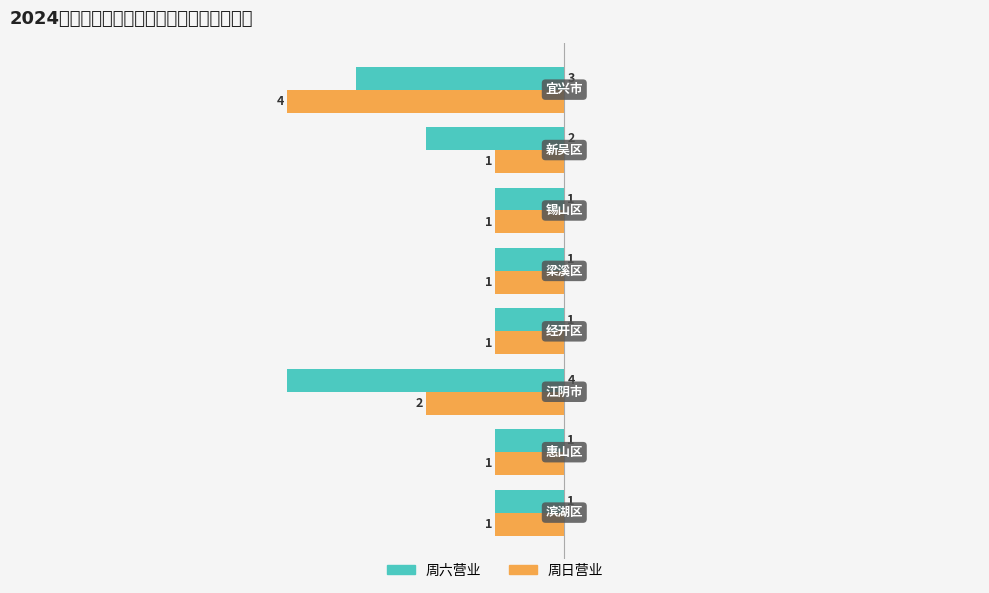

Reading left to right, list all the values displayed in this chart.

周六营业: 1	1	4	1	1	1	2	3
周日营业: 1	1	2	1	1	1	1	4